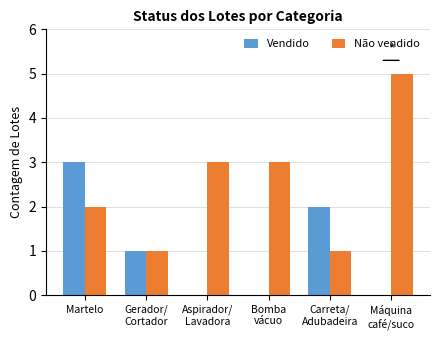

Is it true that Vendido equals 1 at Carreta/
Adubadeira?

False